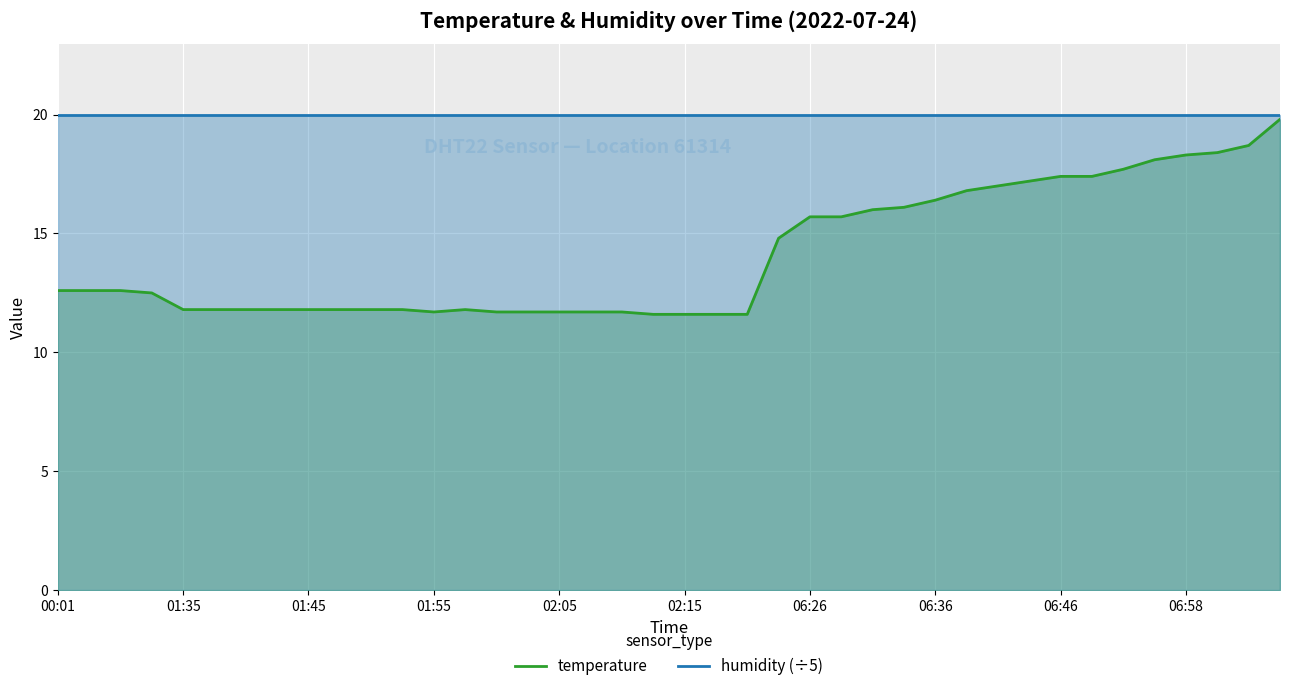

Is it true that humidity (÷5) equals 20.0 at 06:46?

True